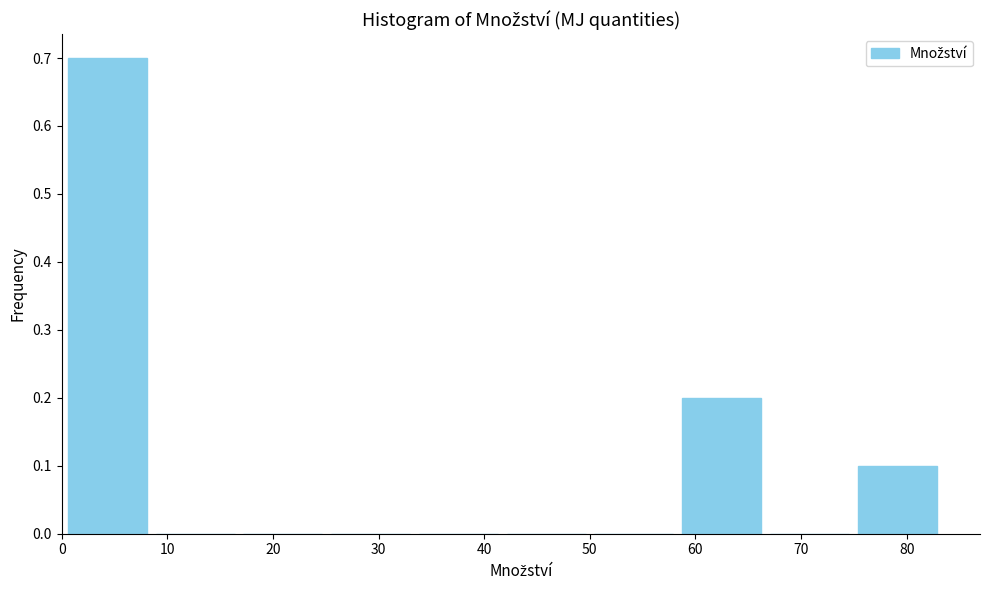

Reading left to right, list every bar in this chart as the range it spans on the x-axis followed by its height. Neither the bar edges nor the heights are printed on the chart, so give them approximately, as read against the axes.

0 to 8: 0.7
8 to 17: 0
17 to 25: 0
25 to 33: 0
33 to 42: 0
42 to 50: 0
50 to 58: 0
58 to 67: 0.2
67 to 75: 0
75 to 83: 0.1